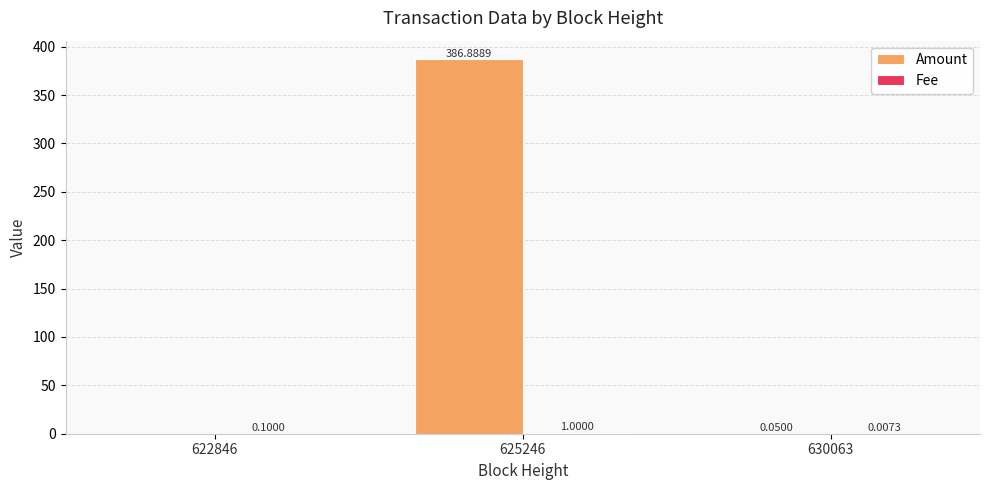

What is the total value across all series at 625246?

387.9